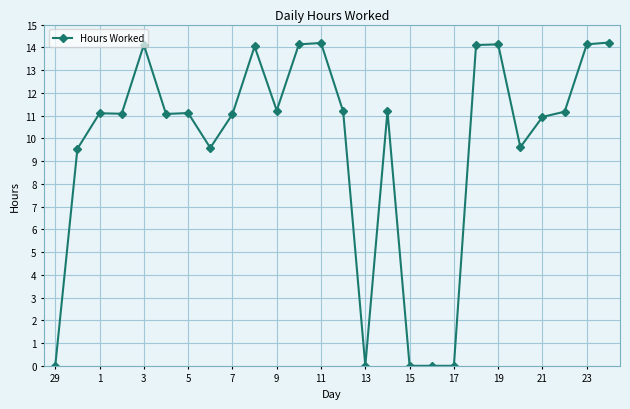

What is the difference between the maximum and minimum values?

14.2